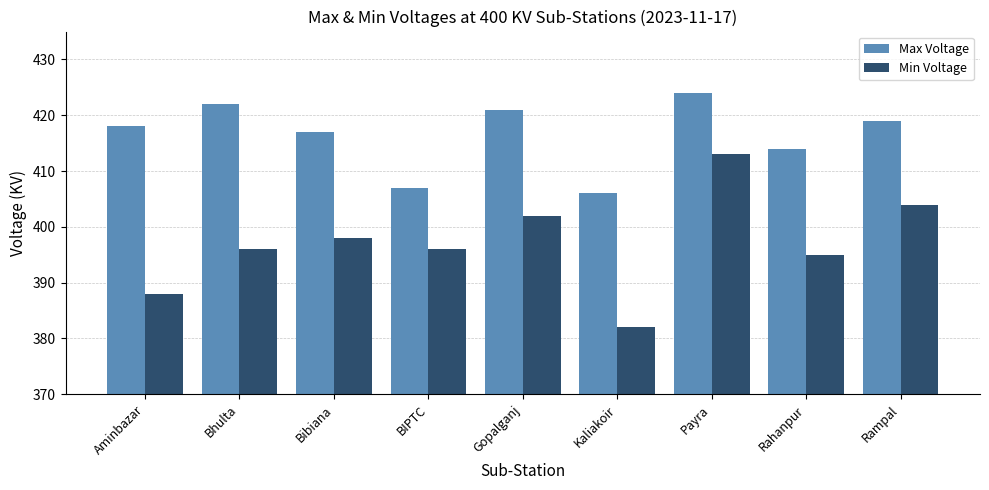

At which label is Max Voltage closest to 415?

Rahanpur